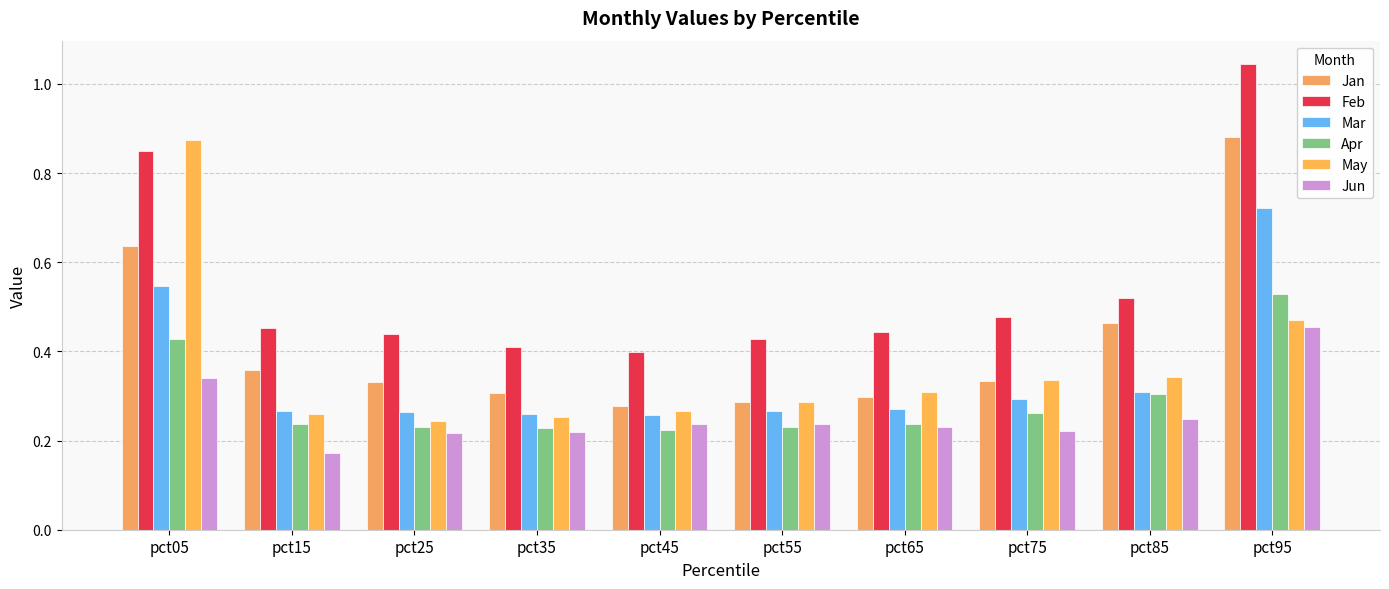

What is the value of the May bar at the 5th from the left?

0.3